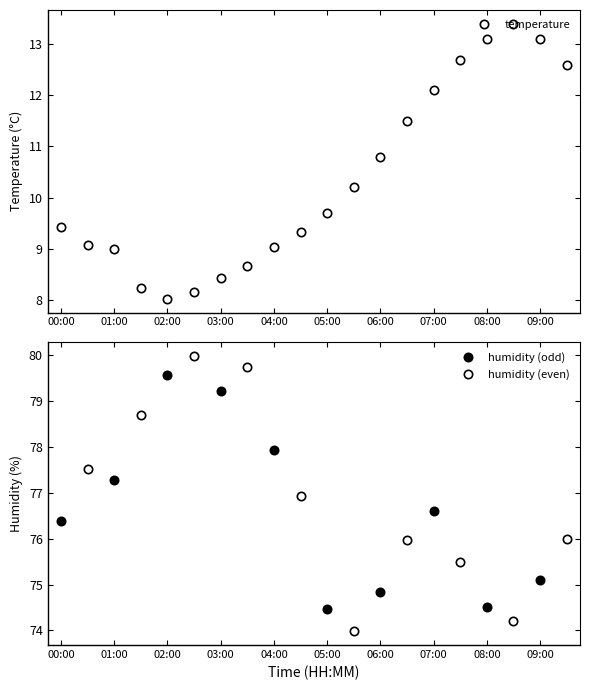

True or false: temperature has a value of 8.0 at 02:00.

True